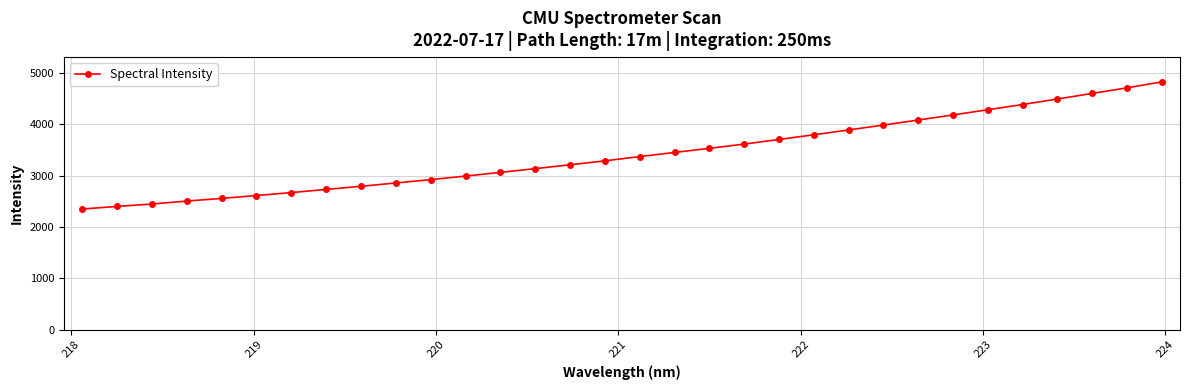

What is the average value?

3421.8